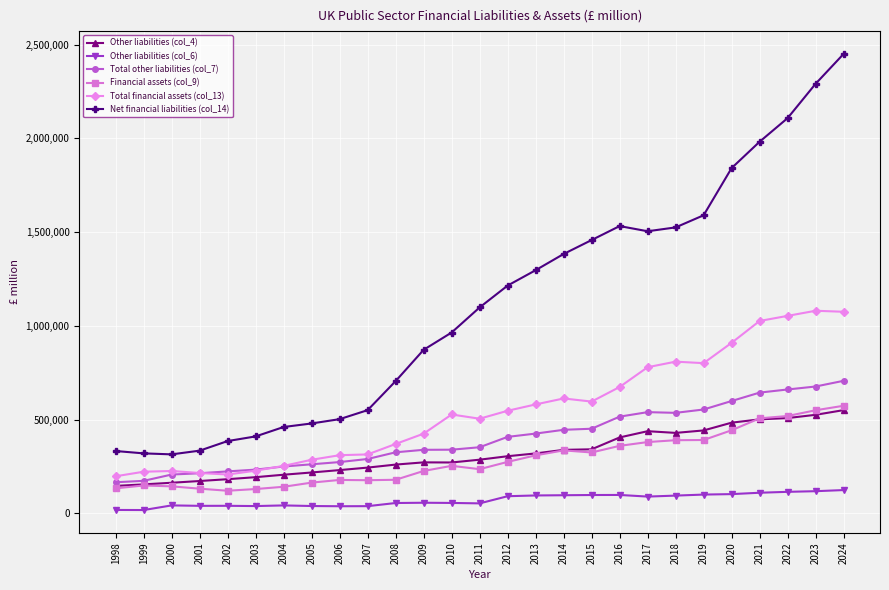

What is the difference between the maximum and second lowest values in the Other liabilities (col_6) series?

106132